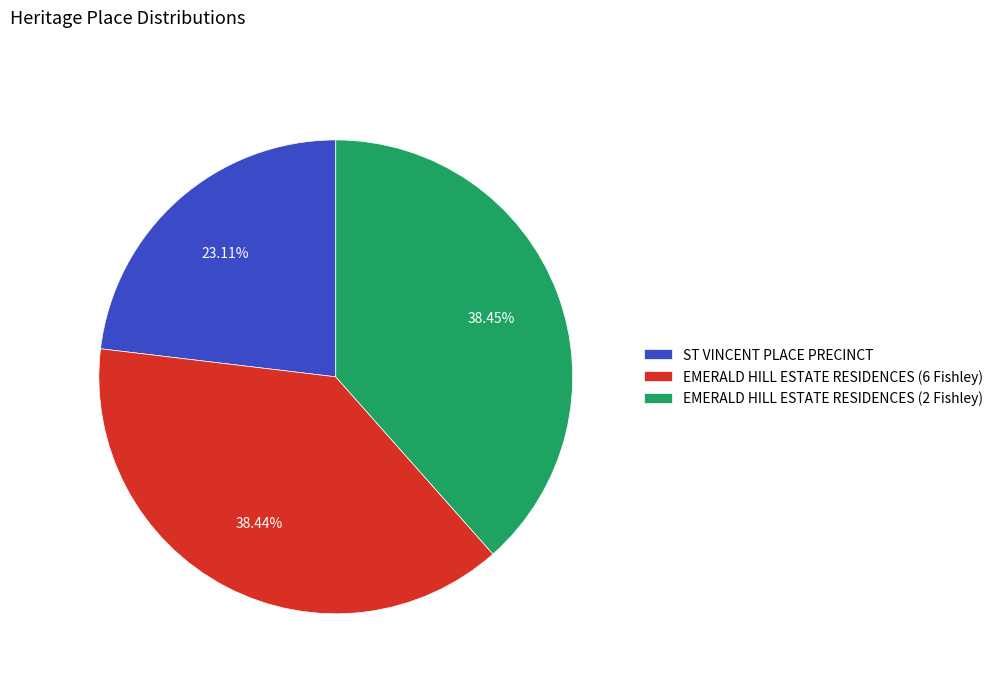

How many segments does this pie chart have?

3